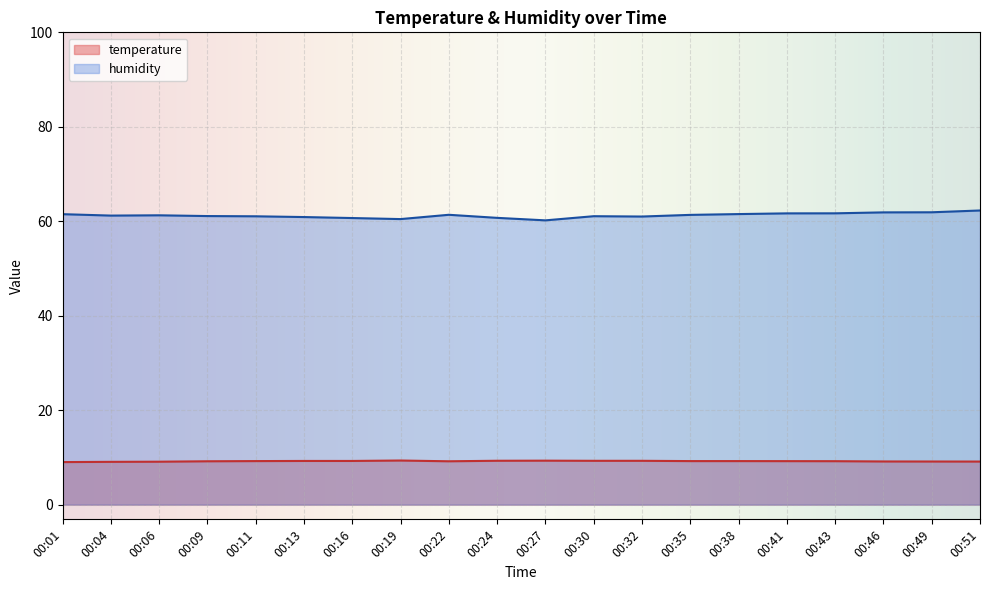

What are all the series names shown in the legend?

temperature, humidity